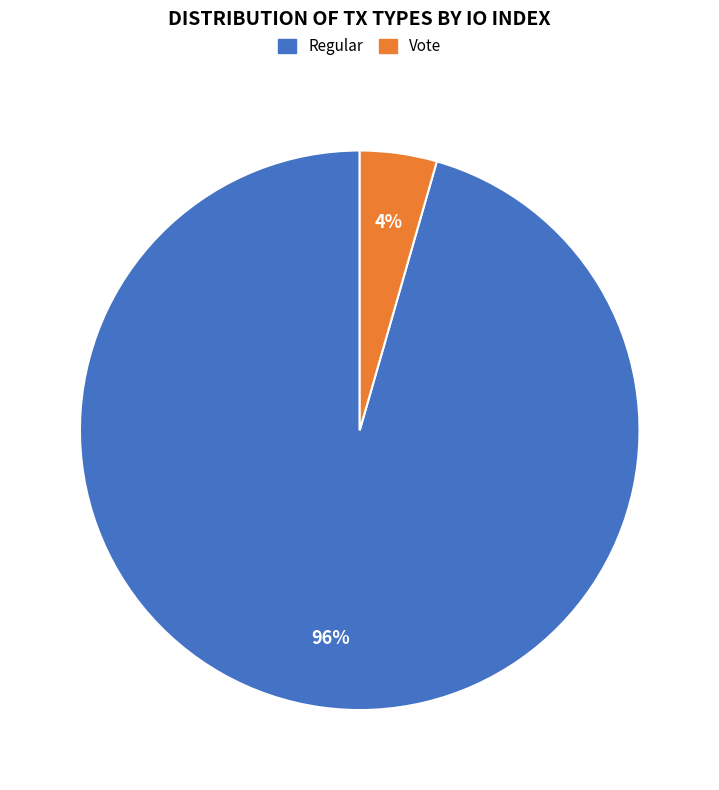

The Vote slice represents 4% of the pie. True or false?

True